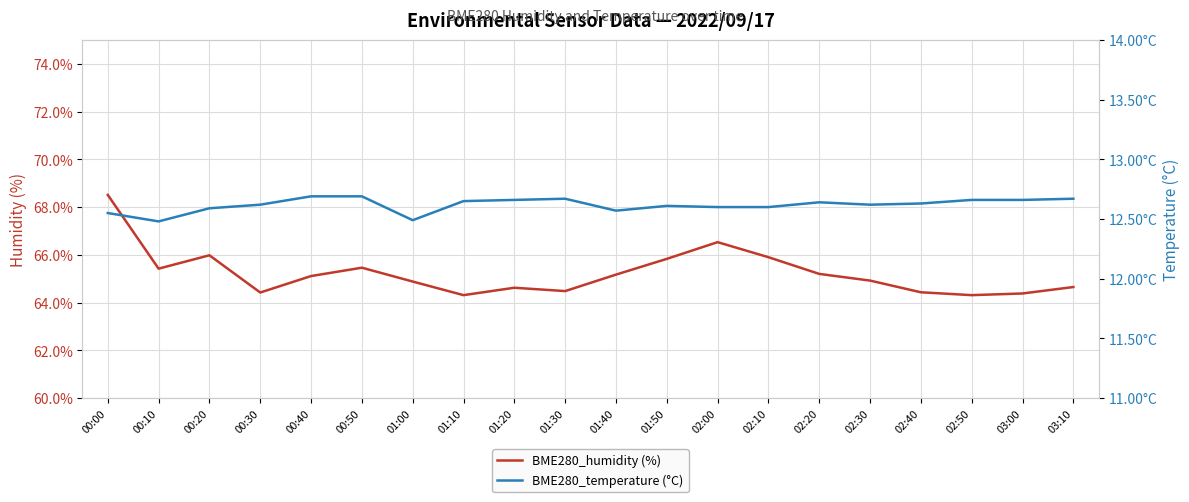

Reading right to left, list all the values displayed in this chart.

BME280_humidity (%): 64.7	64.4	64.3	64.4	64.9	65.2	65.9	66.5	65.8	65.2	64.5	64.6	64.3	64.9	65.5	65.1	64.4	66.0	65.4	68.5
BME280_temperature (°C): 12.7	12.7	12.7	12.6	12.6	12.6	12.6	12.6	12.6	12.6	12.7	12.7	12.7	12.5	12.7	12.7	12.6	12.6	12.5	12.6